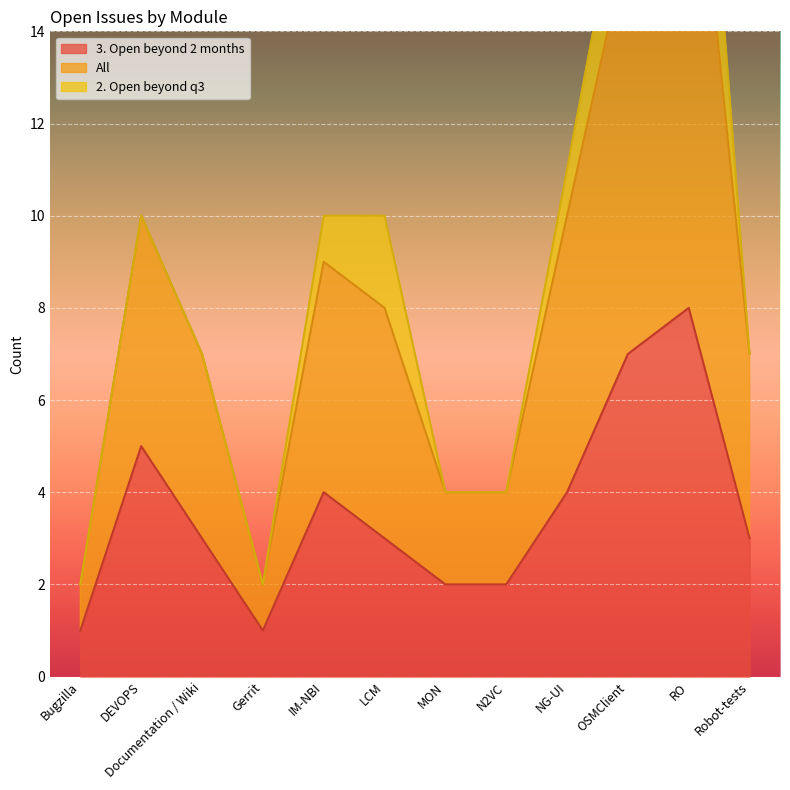

The value of 3. Open beyond 2 months at Robot-tests is 2. True or false?

False